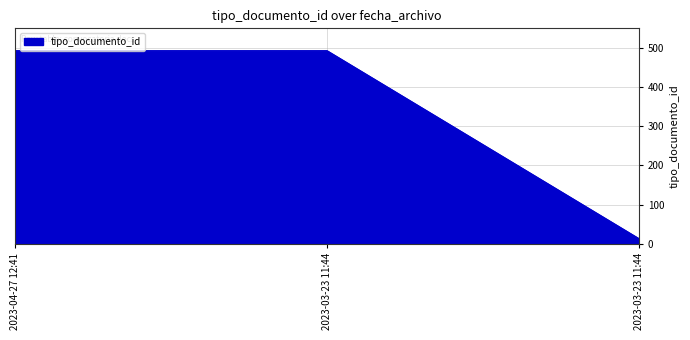

List the labels in order of value, largest first.

2023-04-27 12:41, 2023-03-23 11:44, 2023-03-23 11:44